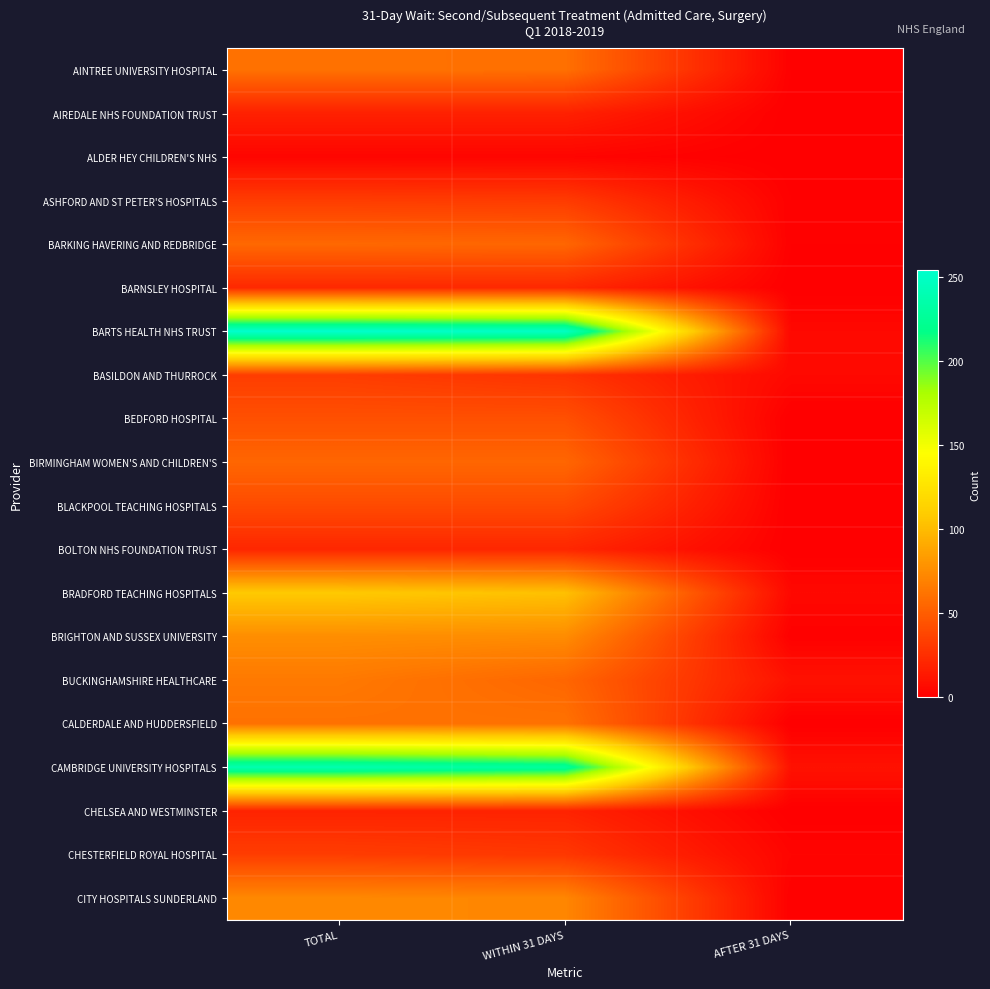

Reading left to right, what are all the values shown in this chart?

AINTREE UNIVERSITY HOSPITAL: TOTAL=61	WITHIN 31 DAYS=60	AFTER 31 DAYS=1
AIREDALE NHS FOUNDATION TRUST: TOTAL=18	WITHIN 31 DAYS=18	AFTER 31 DAYS=0
ALDER HEY CHILDREN'S NHS: TOTAL=3	WITHIN 31 DAYS=3	AFTER 31 DAYS=0
ASHFORD AND ST PETER'S HOSPITALS: TOTAL=33	WITHIN 31 DAYS=32	AFTER 31 DAYS=1
BARKING HAVERING AND REDBRIDGE: TOTAL=56	WITHIN 31 DAYS=55	AFTER 31 DAYS=1
BARNSLEY HOSPITAL: TOTAL=22	WITHIN 31 DAYS=22	AFTER 31 DAYS=0
BARTS HEALTH NHS TRUST: TOTAL=254	WITHIN 31 DAYS=249	AFTER 31 DAYS=5
BASILDON AND THURROCK: TOTAL=33	WITHIN 31 DAYS=28	AFTER 31 DAYS=5
BEDFORD HOSPITAL: TOTAL=43	WITHIN 31 DAYS=43	AFTER 31 DAYS=0
BIRMINGHAM WOMEN'S AND CHILDREN'S: TOTAL=55	WITHIN 31 DAYS=55	AFTER 31 DAYS=0
BLACKPOOL TEACHING HOSPITALS: TOTAL=40	WITHIN 31 DAYS=40	AFTER 31 DAYS=0
BOLTON NHS FOUNDATION TRUST: TOTAL=21	WITHIN 31 DAYS=21	AFTER 31 DAYS=0
BRADFORD TEACHING HOSPITALS: TOTAL=108	WITHIN 31 DAYS=103	AFTER 31 DAYS=5
BRIGHTON AND SUSSEX UNIVERSITY: TOTAL=76	WITHIN 31 DAYS=75	AFTER 31 DAYS=1
BUCKINGHAMSHIRE HEALTHCARE: TOTAL=65	WITHIN 31 DAYS=55	AFTER 31 DAYS=10
CALDERDALE AND HUDDERSFIELD: TOTAL=61	WITHIN 31 DAYS=61	AFTER 31 DAYS=0
CAMBRIDGE UNIVERSITY HOSPITALS: TOTAL=238	WITHIN 31 DAYS=228	AFTER 31 DAYS=10
CHELSEA AND WESTMINSTER: TOTAL=19	WITHIN 31 DAYS=19	AFTER 31 DAYS=0
CHESTERFIELD ROYAL HOSPITAL: TOTAL=33	WITHIN 31 DAYS=30	AFTER 31 DAYS=3
CITY HOSPITALS SUNDERLAND: TOTAL=73	WITHIN 31 DAYS=72	AFTER 31 DAYS=1